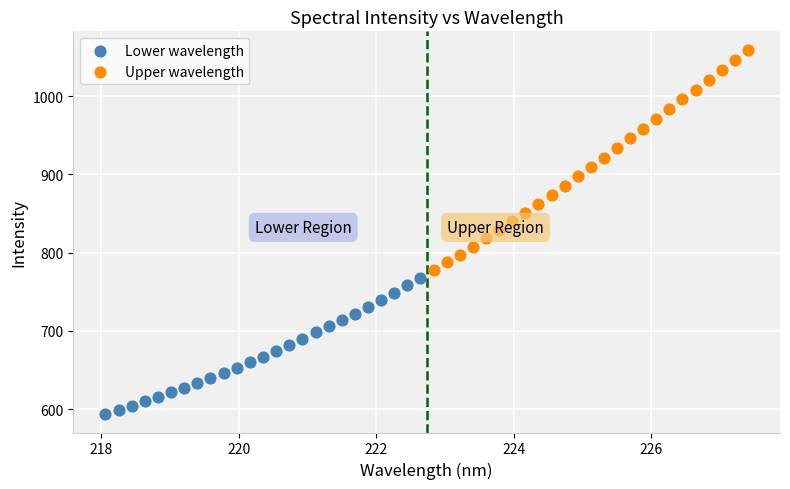

Which series contains the highest Y value?

Upper wavelength